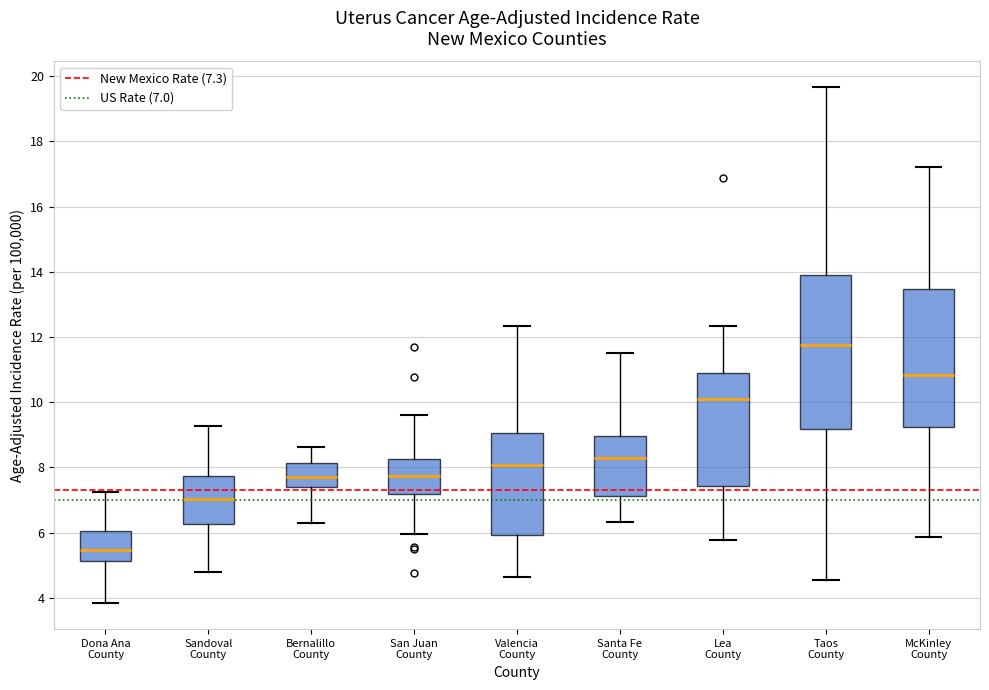

Reading left to right, transcribe this box plot: for each box, give where its median line is, the range the box spans, and where its two whiskers end, as read against the y-axis. The values are not printed on the chart, so give them approximately, as read against the axis.

Dona Ana County: median 5.4, box 5.2 to 6.0, whiskers 3.8 to 7.2
Sandoval County: median 7.0, box 6.2 to 7.8, whiskers 4.8 to 9.2
Bernalillo County: median 7.8, box 7.4 to 8.2, whiskers 6.4 to 8.6
San Juan County: median 7.8, box 7.2 to 8.2, whiskers 6.0 to 9.6
Valencia County: median 8.0, box 6.0 to 9.0, whiskers 4.6 to 12.4
Santa Fe County: median 8.2, box 7.2 to 9.0, whiskers 6.4 to 11.6
Lea County: median 10.0, box 7.4 to 11.0, whiskers 5.8 to 12.4
Taos County: median 11.8, box 9.2 to 14.0, whiskers 4.6 to 19.6
McKinley County: median 10.8, box 9.2 to 13.4, whiskers 5.8 to 17.2